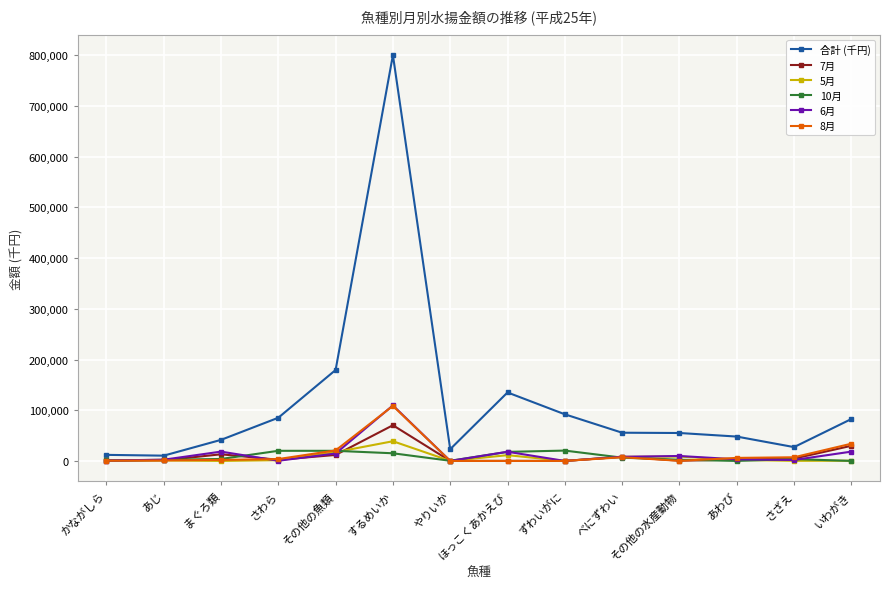

What is the value of the 6月 point at the 10th from the left?

8198